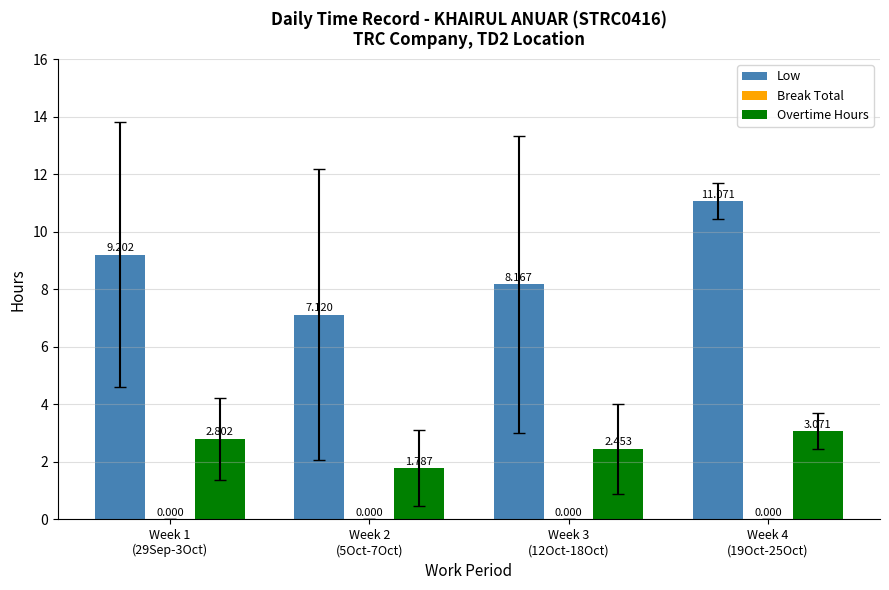

At how many categories does at least one series exceed 9?

2